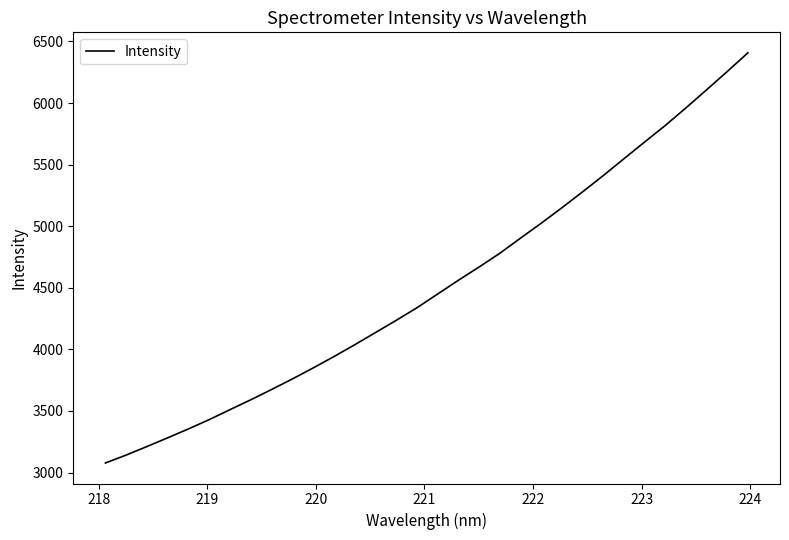

What is the smallest value displayed?

3077.5